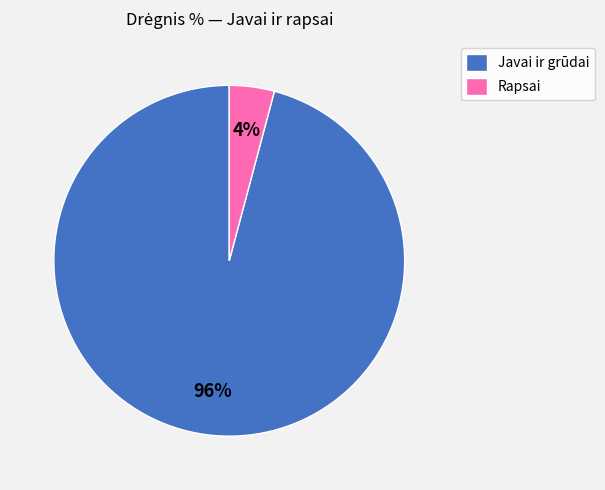

To the nearest percent, what is the average slice percentage?

50%